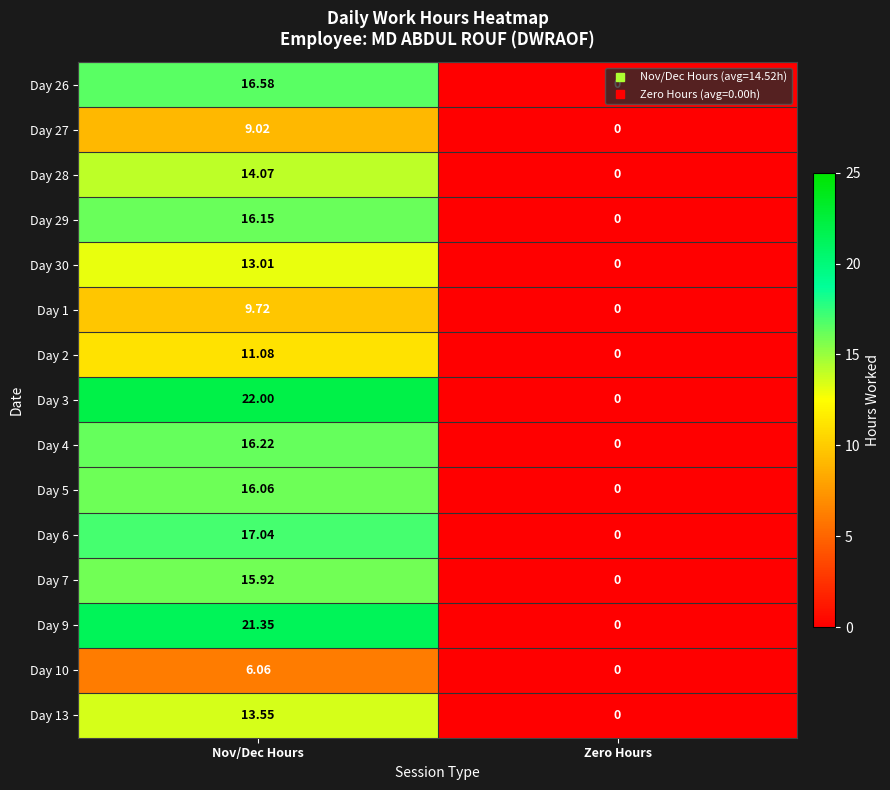

Where is Day 6 nearest to the value 8?

Zero Hours